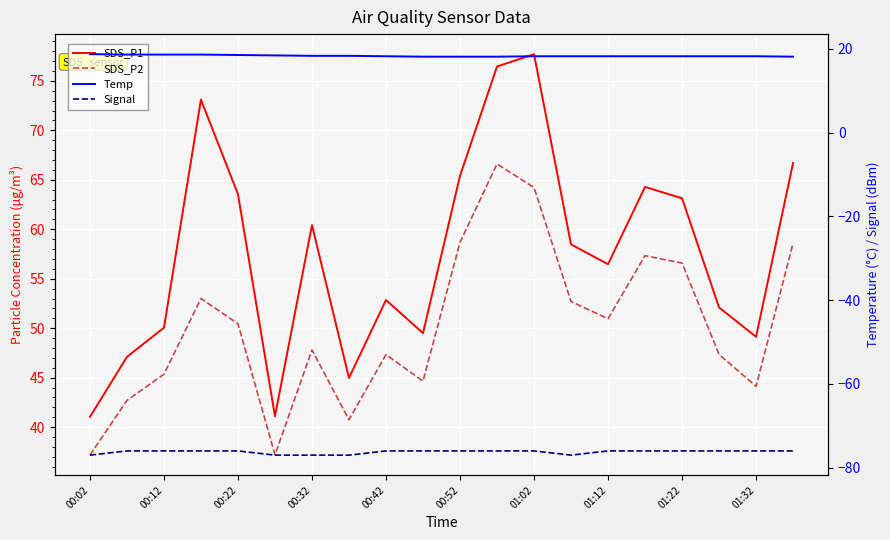

What are all the series names shown in the legend?

SDS_P1, SDS_P2, Temp, Signal